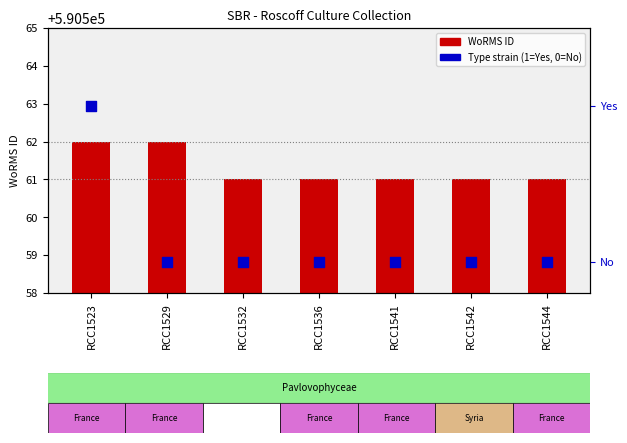

Which series contains the highest Y value?

WoRMS ID